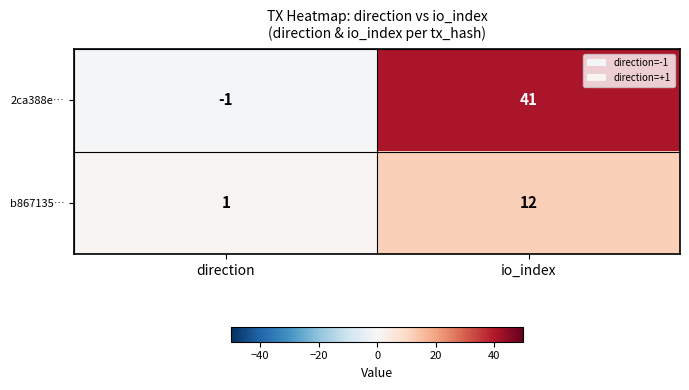

What is the spread (max minus min) of values at io_index?

29